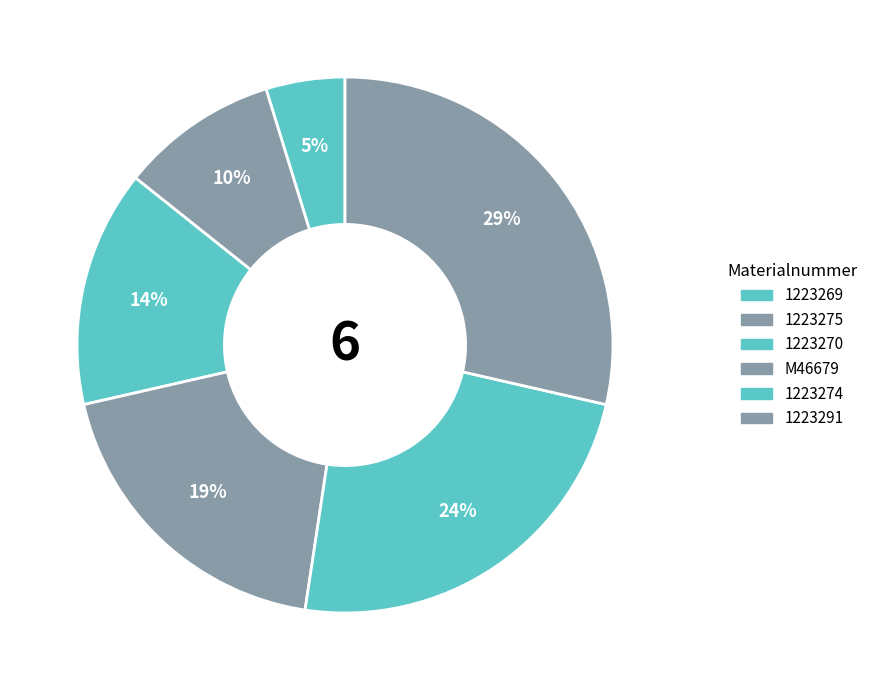

Do 1223275 and 1223270 together represent more than half of the pie?

No